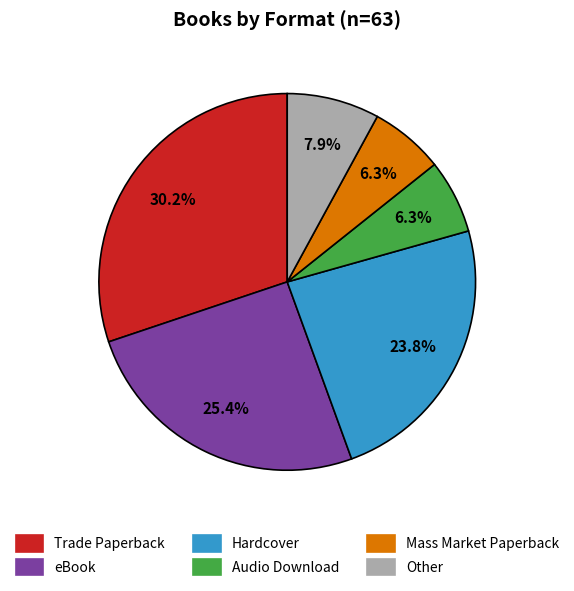

Combined, what portion of the pie is eBook and Audio Download?

31.7%